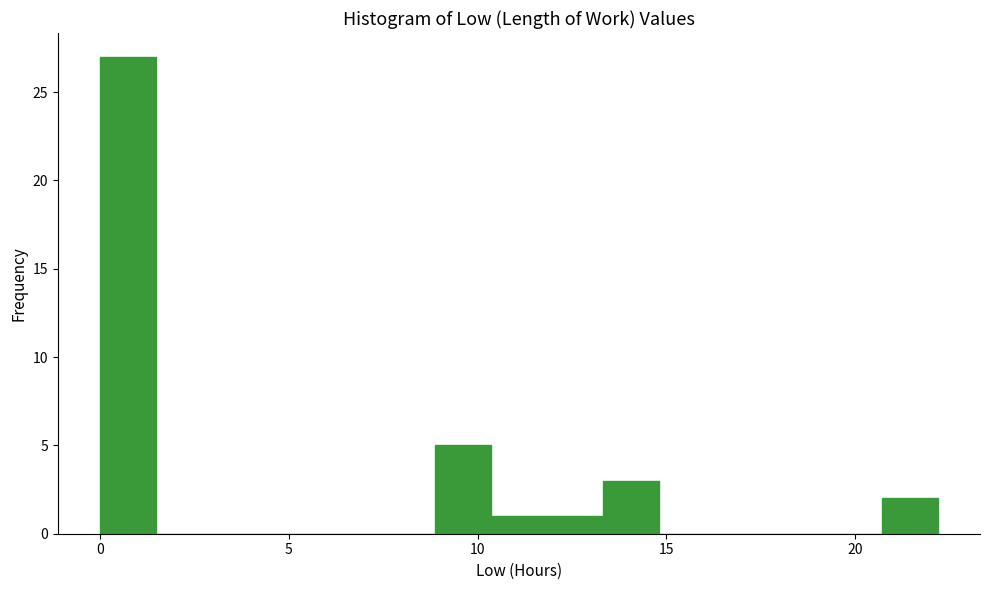

Around what value on the x-axis is the tallest bar? Give the approximate position of its centre, as read against the axis.

0.5